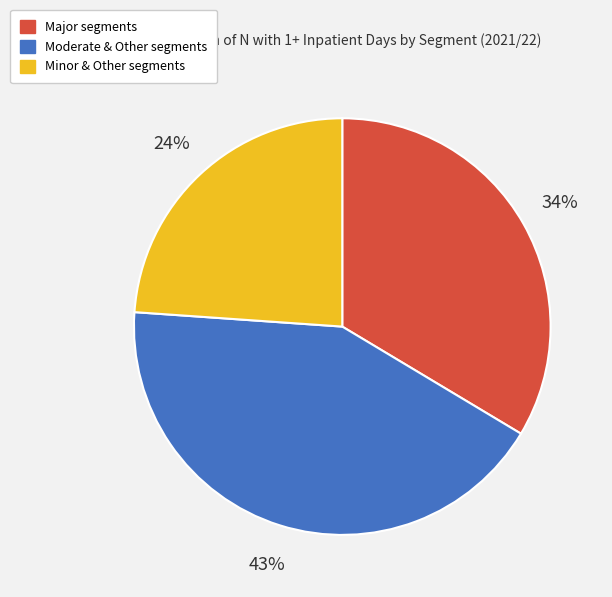

To the nearest percent, what is the average slice percentage?

33%